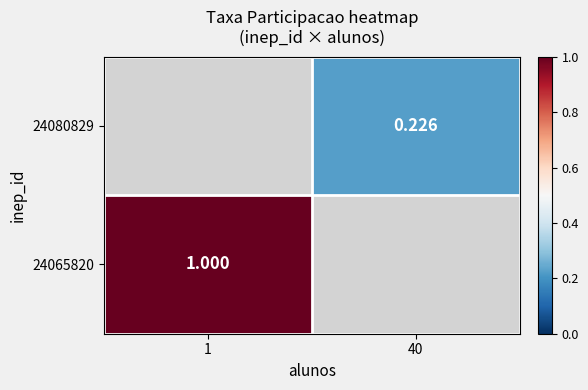

Which category has the lowest value in the 24065820 series?

1